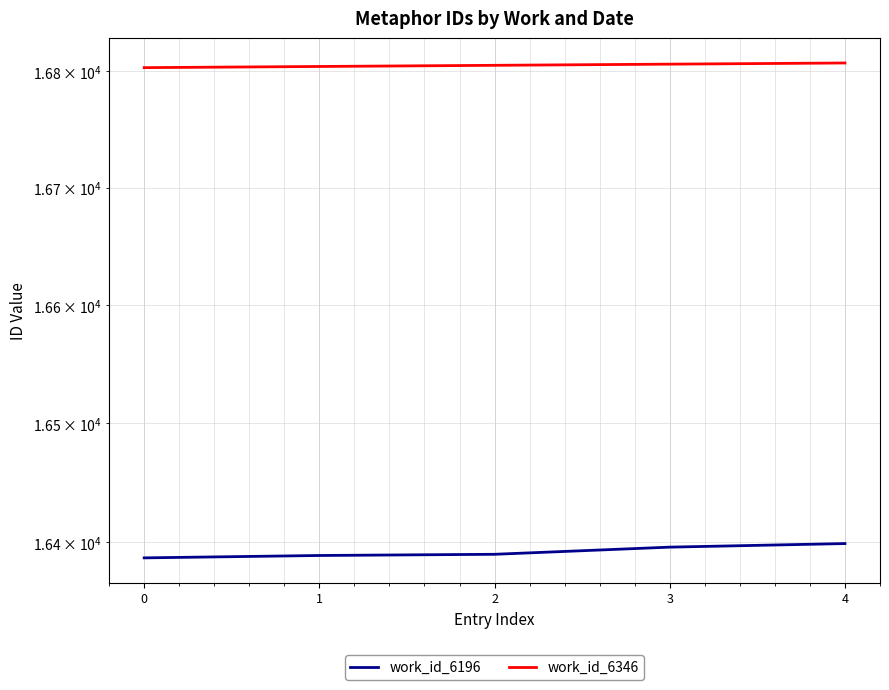

What is the value of the work_id_6196 point at the 5th from the left?

16399